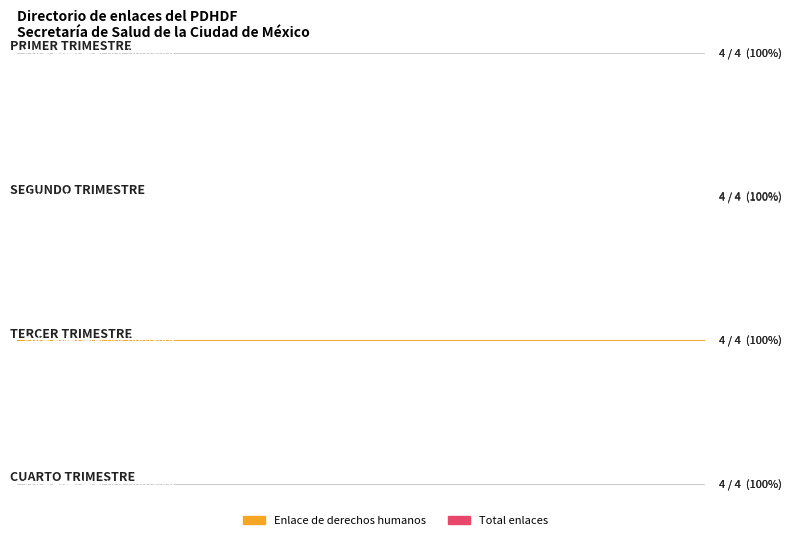

Between CUARTO TRIMESTRE and PRIMER TRIMESTRE, which is larger?

CUARTO TRIMESTRE